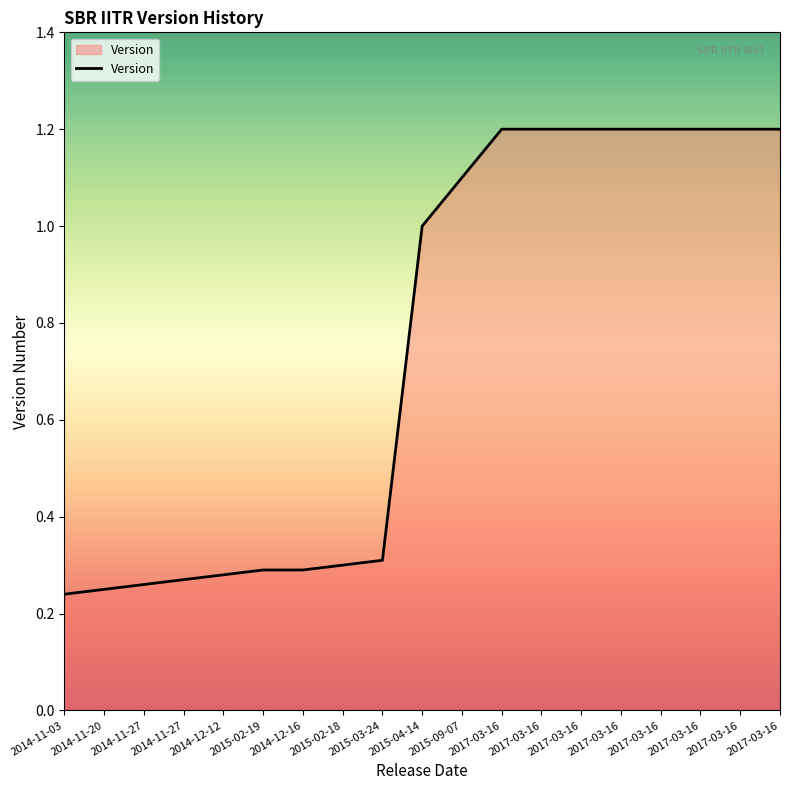

Does the chart have visible grid lines?

No